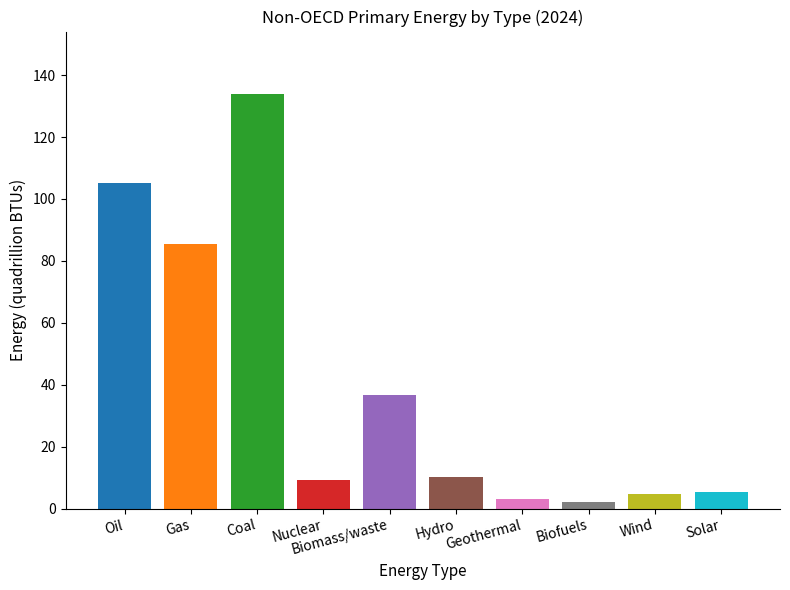

What is the label of the 7th bar from the right?

Nuclear